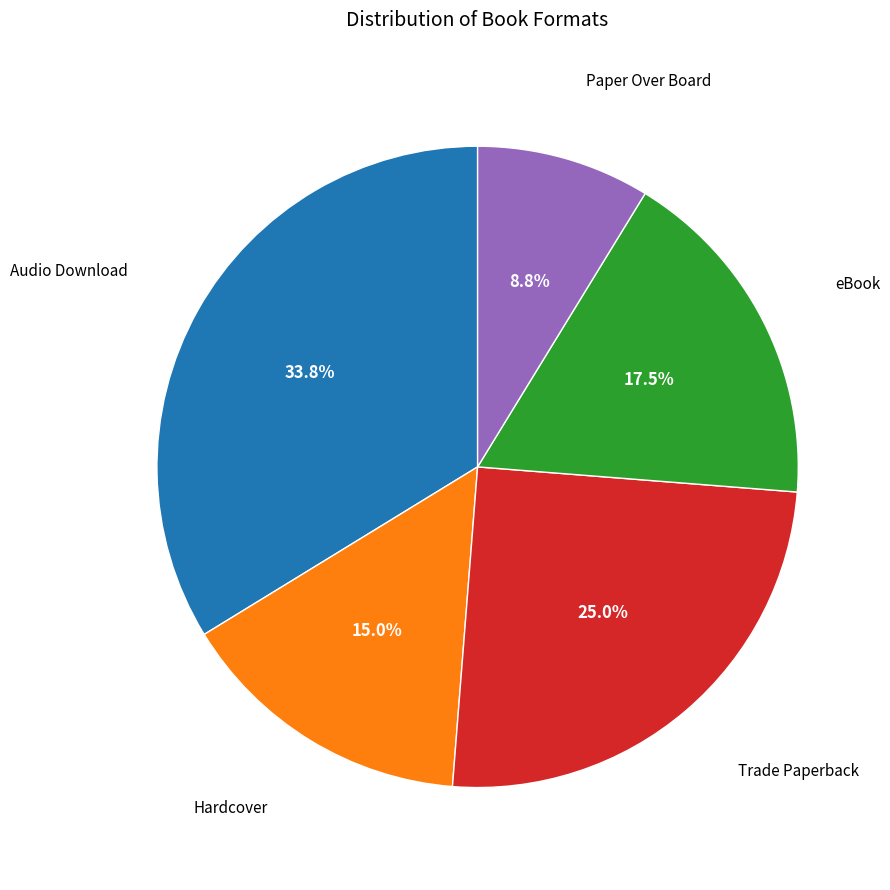

Count the number of slices in the pie.

5